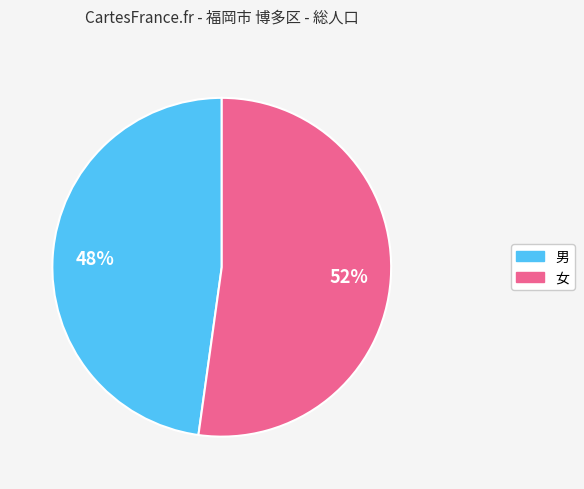

To the nearest percent, what percentage of the pie is 男?

48%